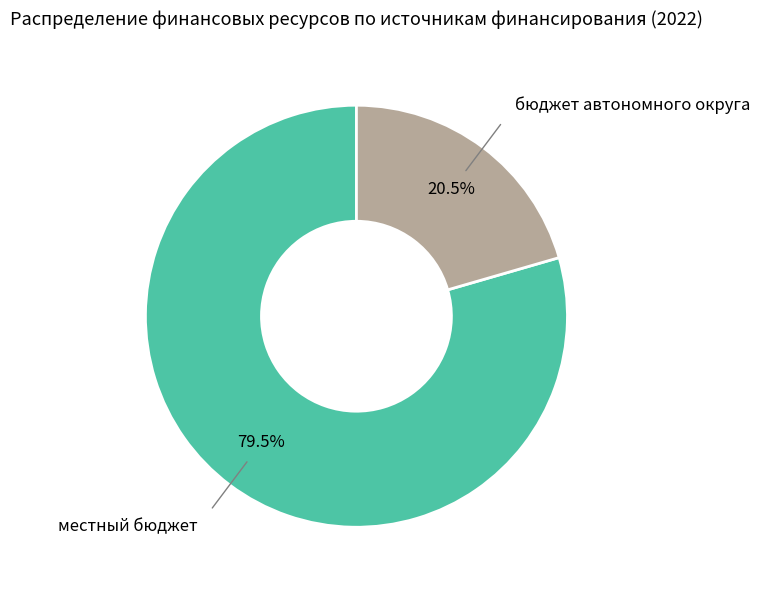

Is it true that бюджет автономного округа is 12% of the pie?

False